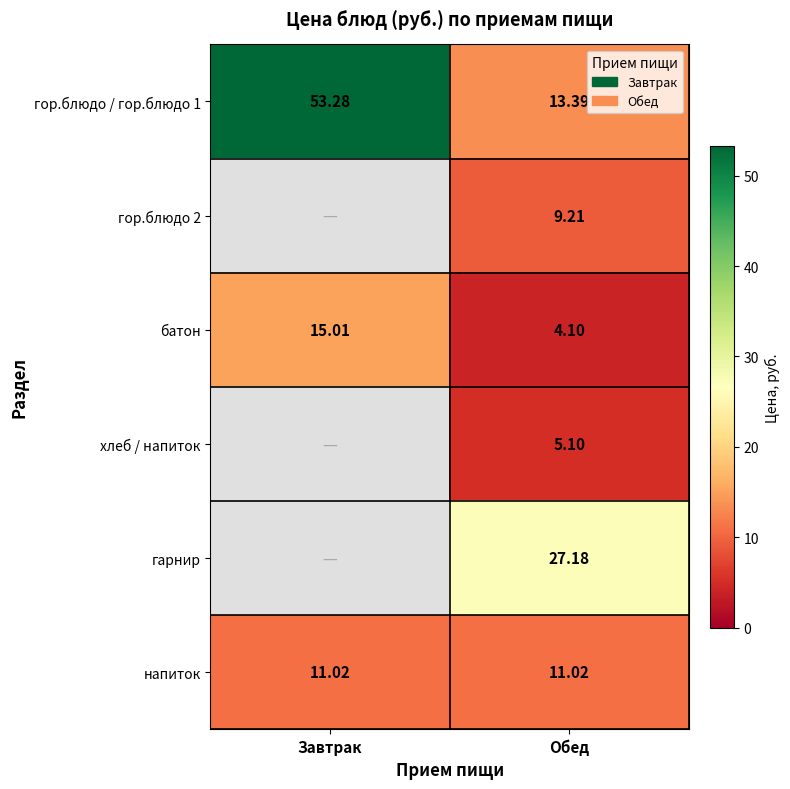

At which label does батон reach its peak?

Завтрак